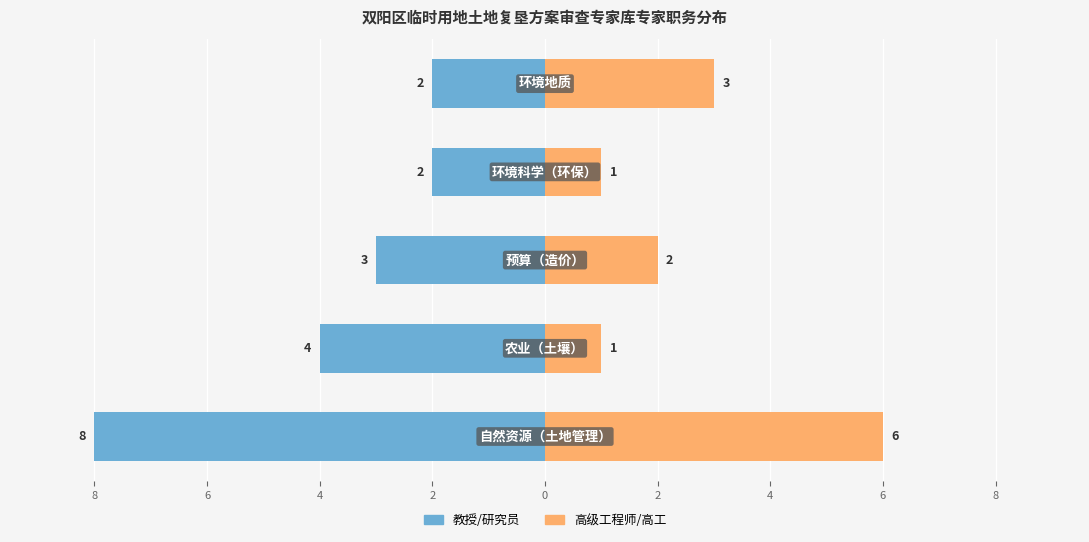

True or false: 教授/研究员 has a value of -2 at 0.

True